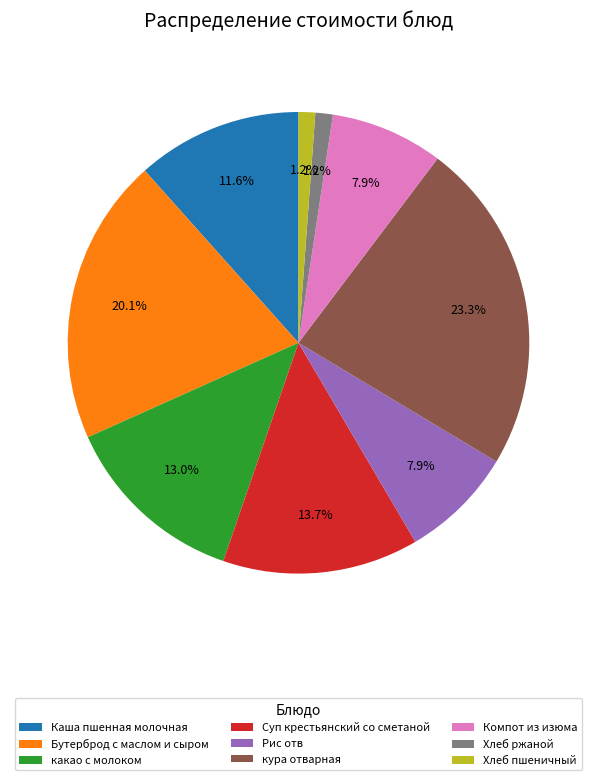

Is it true that Суп крестьянский со сметаной is 14% of the pie?

True